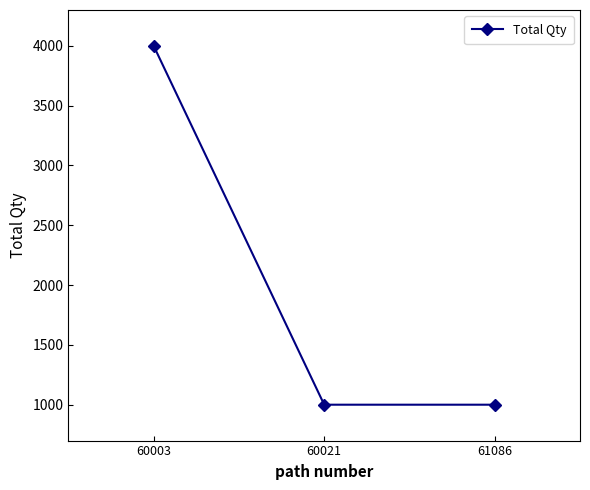

Count the number of categories in the chart.

3